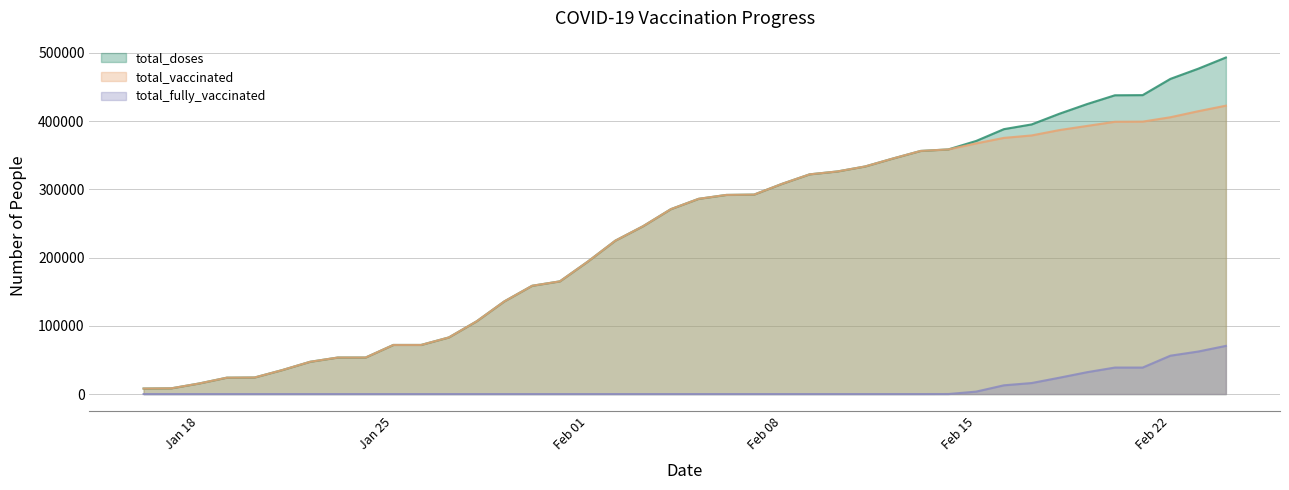

At which label does total_doses reach its peak?

24/2/2021